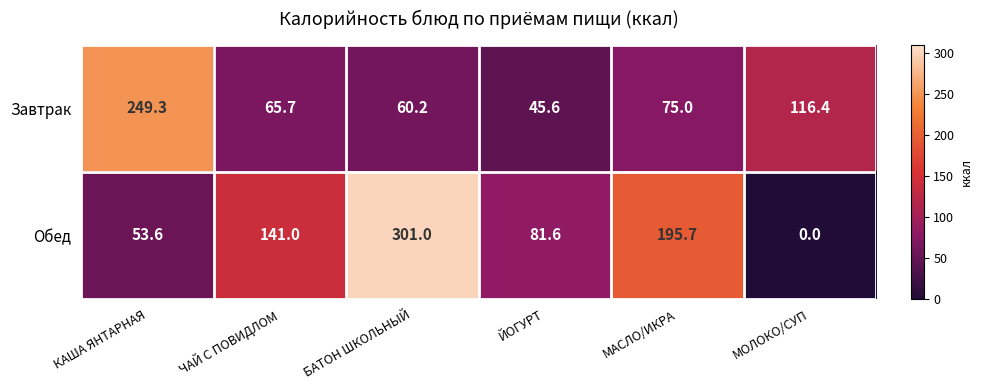

At which category is the sum across all series the highest?

БАТОН ШКОЛЬНЫЙ